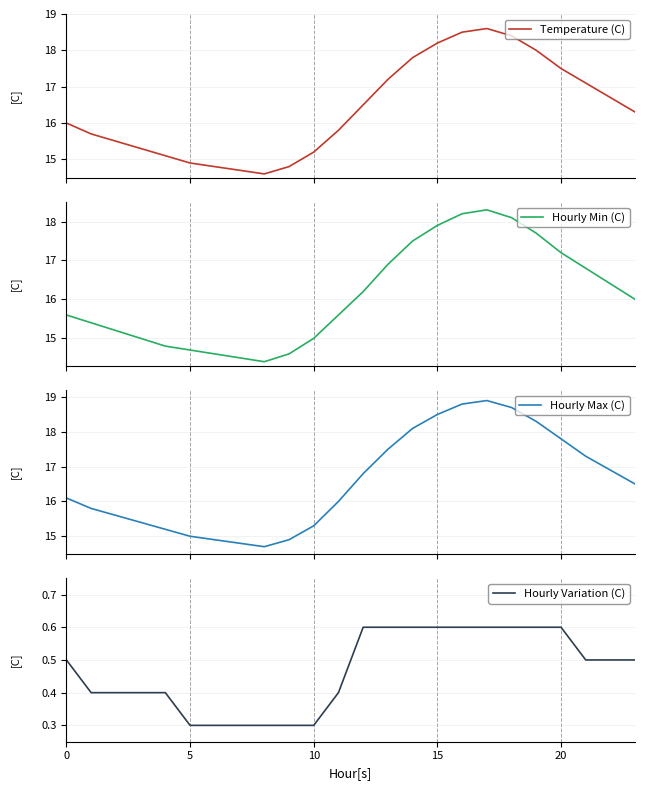

What are all the series names shown in the legend?

Temperature (C), Hourly Min (C), Hourly Max (C), Hourly Variation (C)